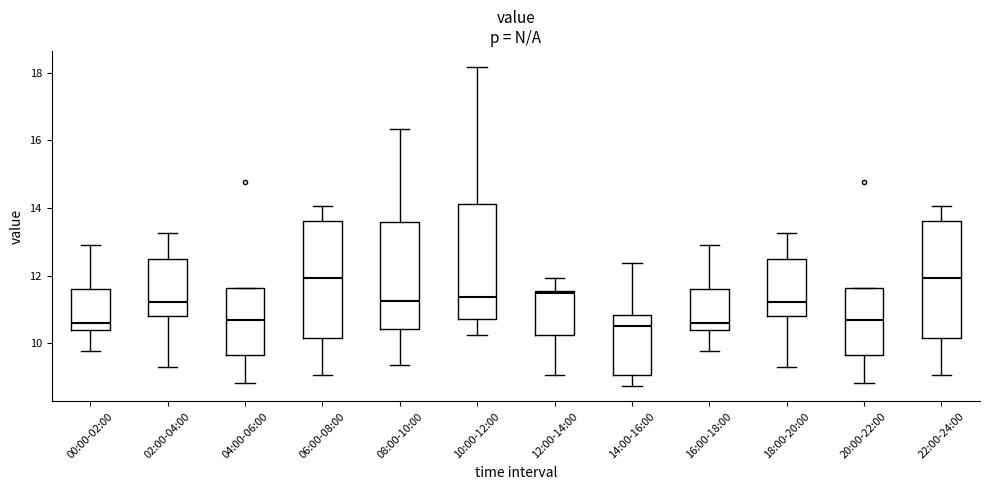

Where is the lower edge of the box for 18:00-20:00 on the y-axis? The values are not printed on the chart, so give them approximately, as read against the axis.

10.8